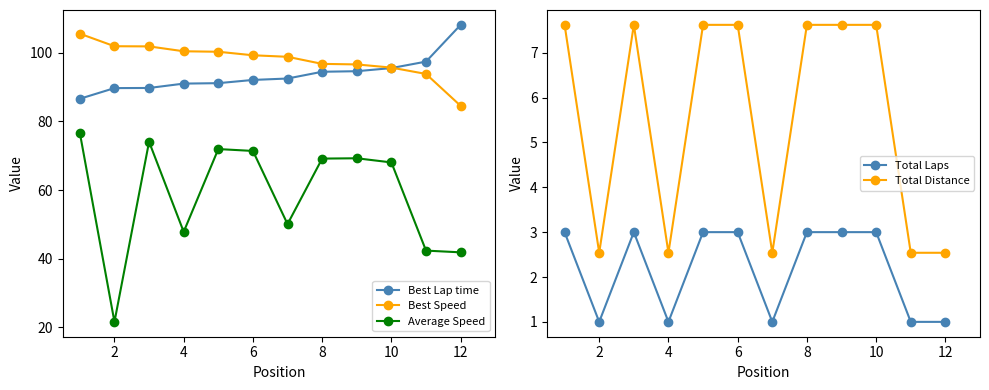

What is the difference between the maximum and second lowest values in the Best Lap time series?

18.4